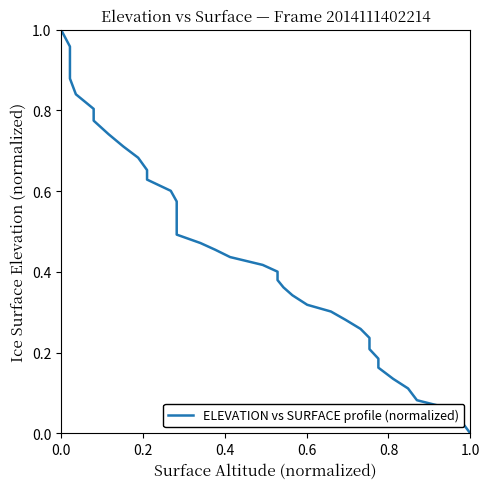

Does the chart have visible grid lines?

No